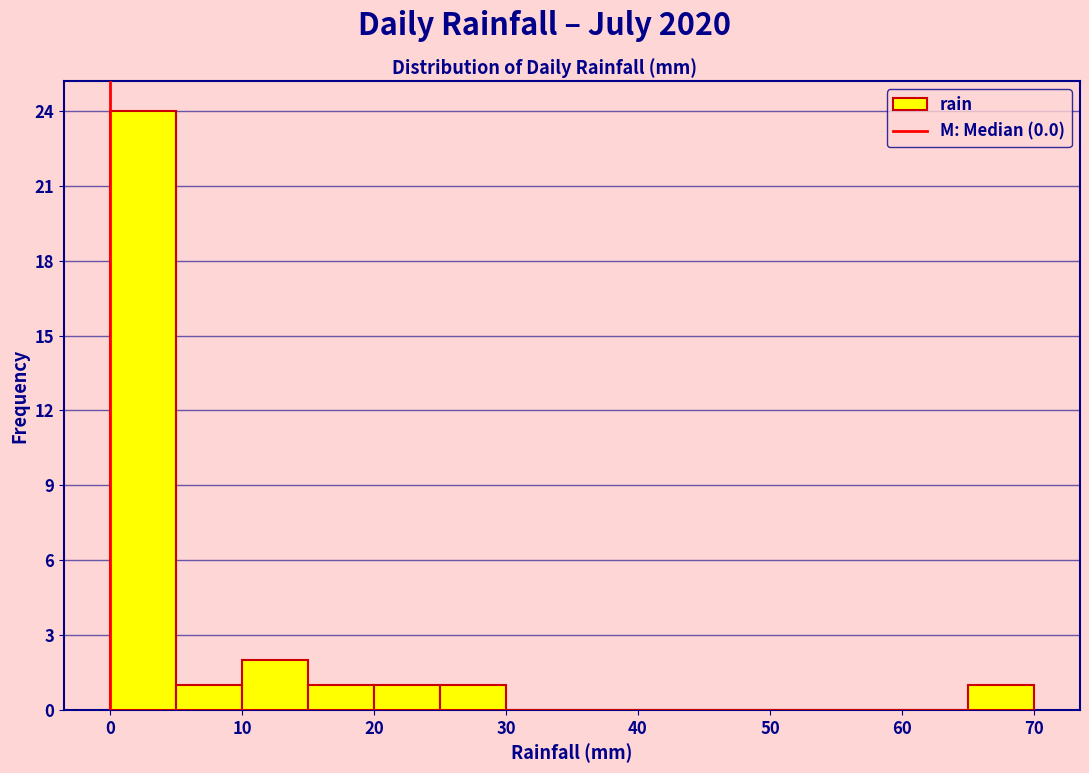

Reading left to right, list every bar in this chart as the range it spans on the x-axis followed by its height. The values are not printed on the chart, so give them approximately, as read against the axis.

0 to 5: 24
5 to 10: 1
10 to 15: 2
15 to 20: 1
20 to 25: 1
25 to 30: 1
30 to 35: 0
35 to 40: 0
40 to 45: 0
45 to 50: 0
50 to 55: 0
55 to 60: 0
60 to 65: 0
65 to 70: 1